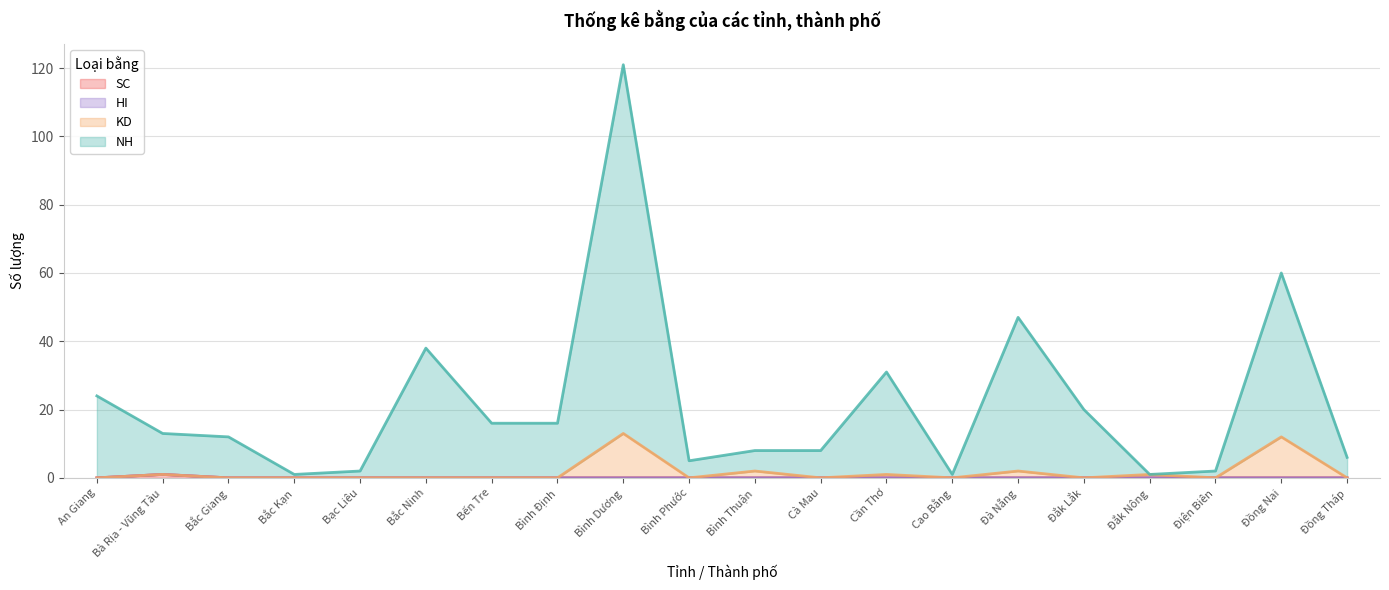

Does the chart display data point markers on the line(s)?

No